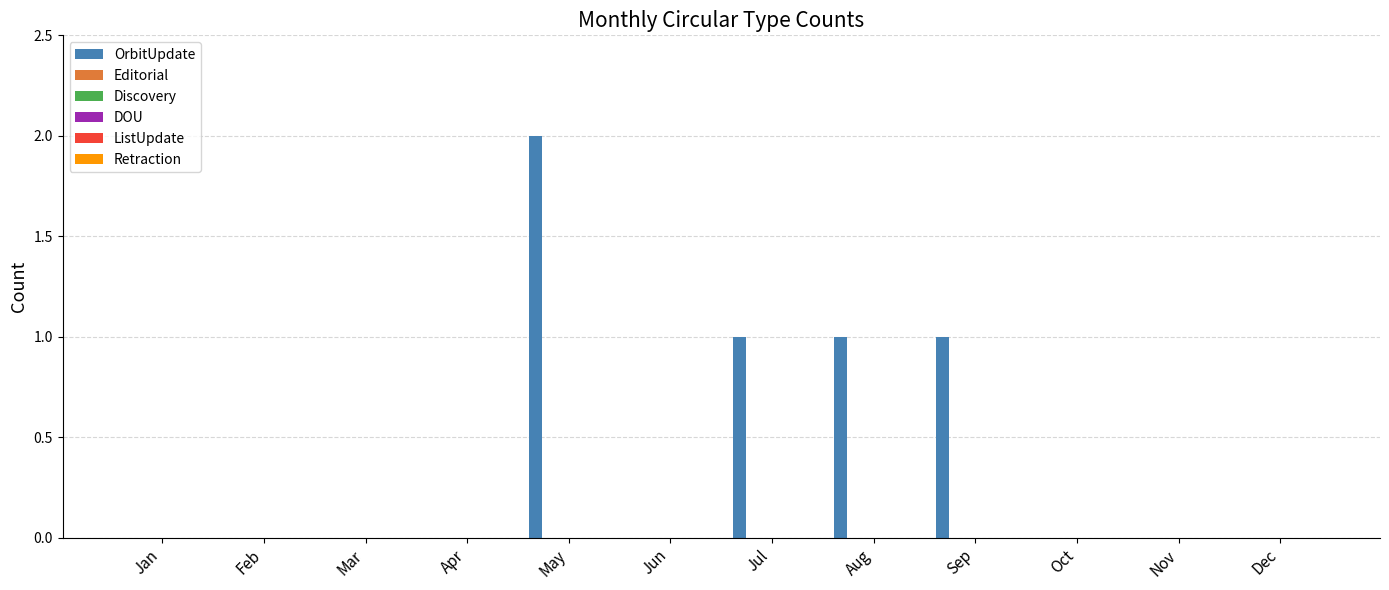

What is the sum of all values?

5